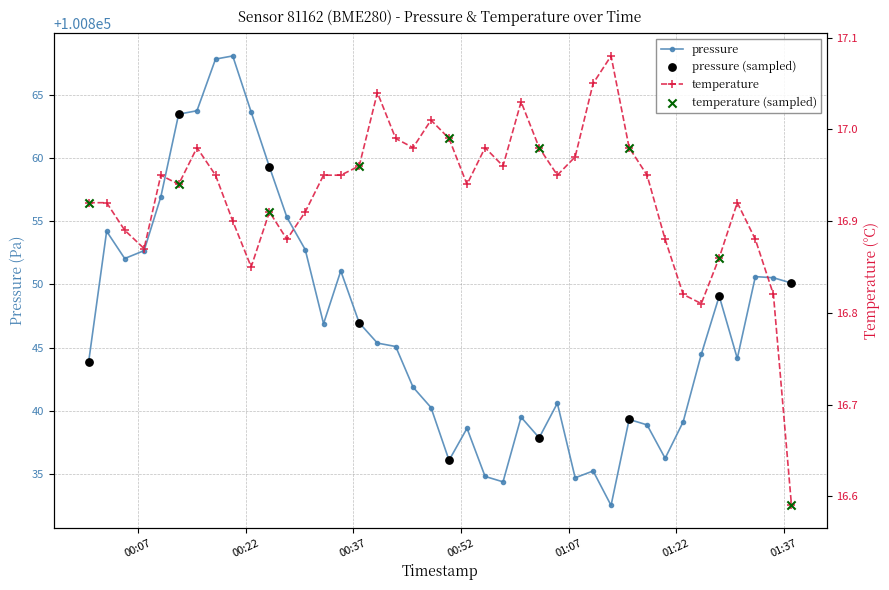

At how many categories does at least one series exceed 33265?

40